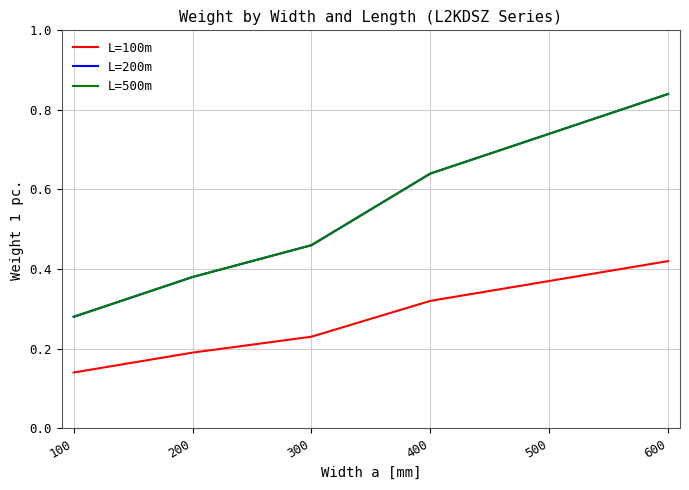

True or false: L=100m and L=200m intersect in this chart.

False